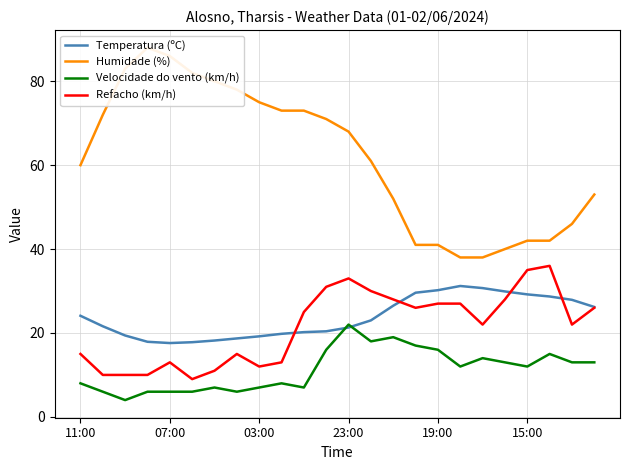

Count the number of categories in the chart.

24